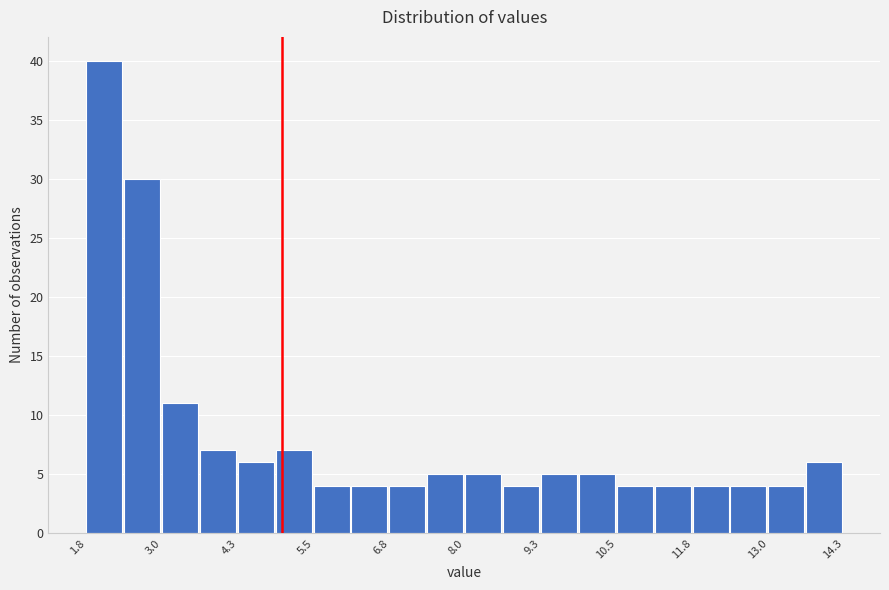

Around what value on the x-axis is the tallest bar? Give the approximate position of its centre, as read against the axis.

2.0